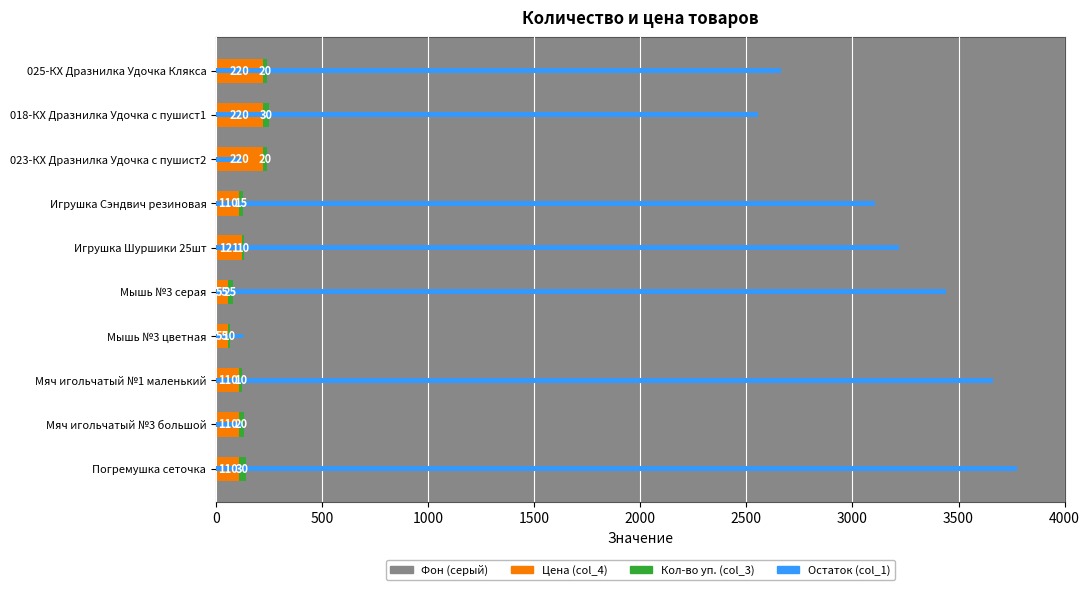

At 3500, list the series in order from smallest to largest.

Фон (серый), Кол-во уп. (col_3), Цена (col_4), Остаток (col_1)